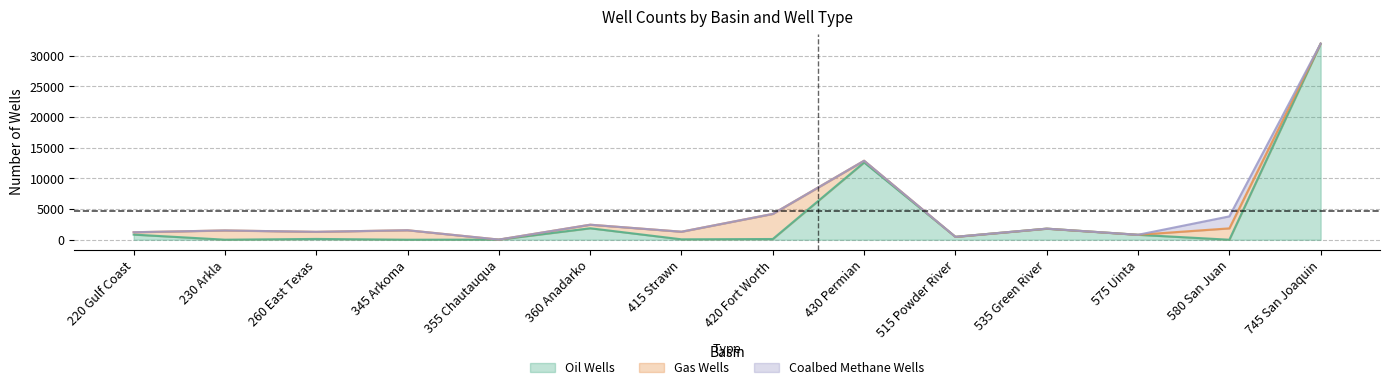

After their last crossing, which series has the higher values: #Oil Wells or #Gas Wells?

#Oil Wells